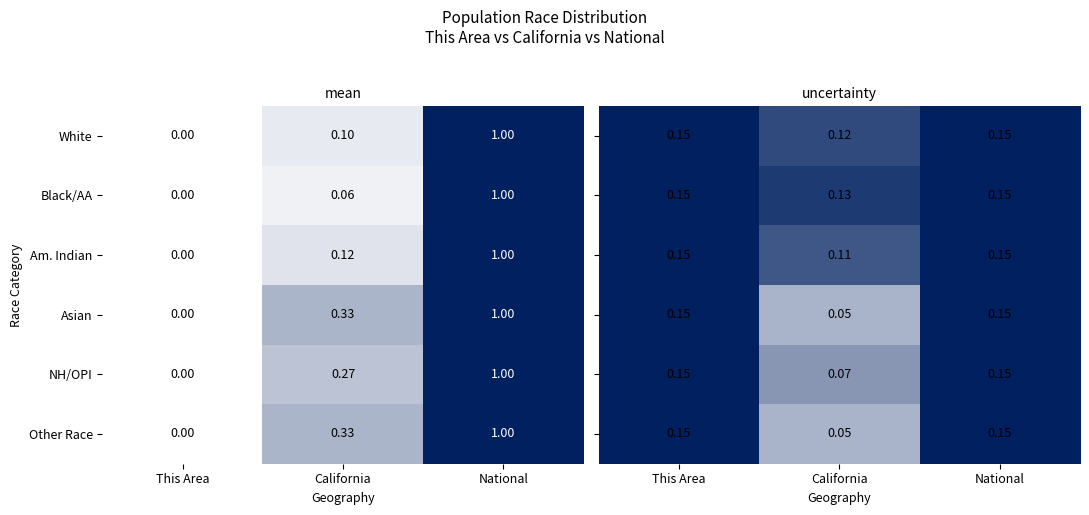

Is the value of Am. Indian at National greater than the value of Black/AA at This Area?

Yes